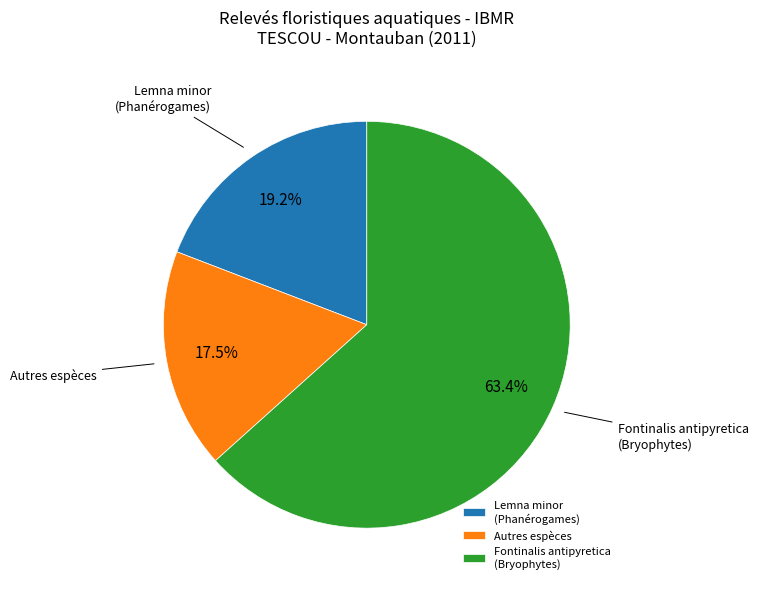

Approximately how many times larger is the value at Lemna minor (Phanérogames) compared to Fontinalis antipyretica (Bryophytes)?

0.3